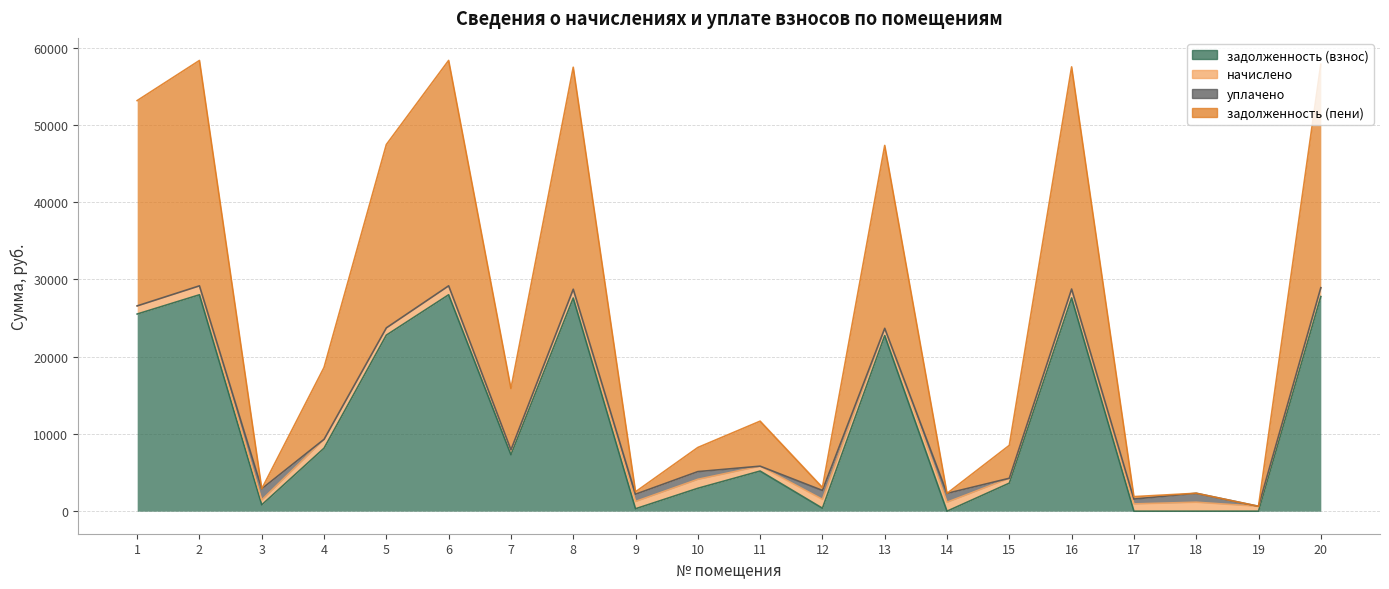

What is the highest value of the задолженность (взнос) series?

28017.5